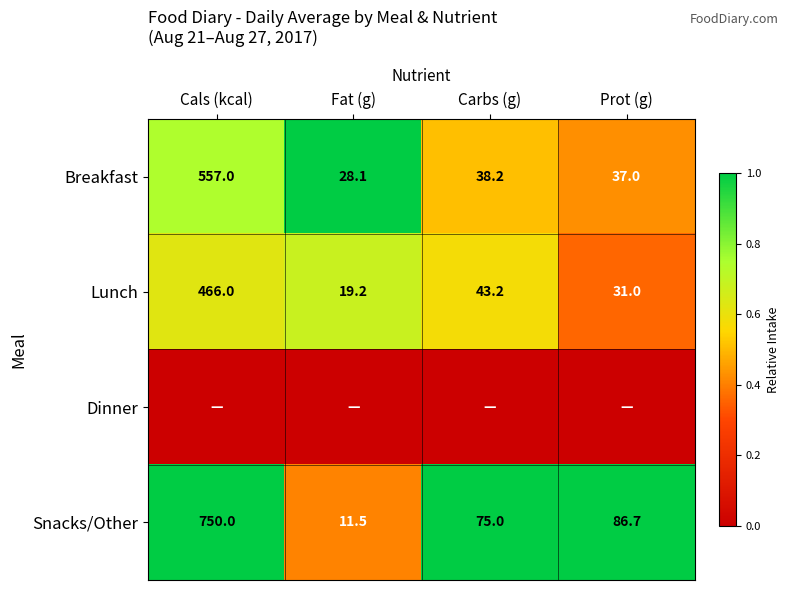

What is the lowest value of the Snacks/Other series?

11.5